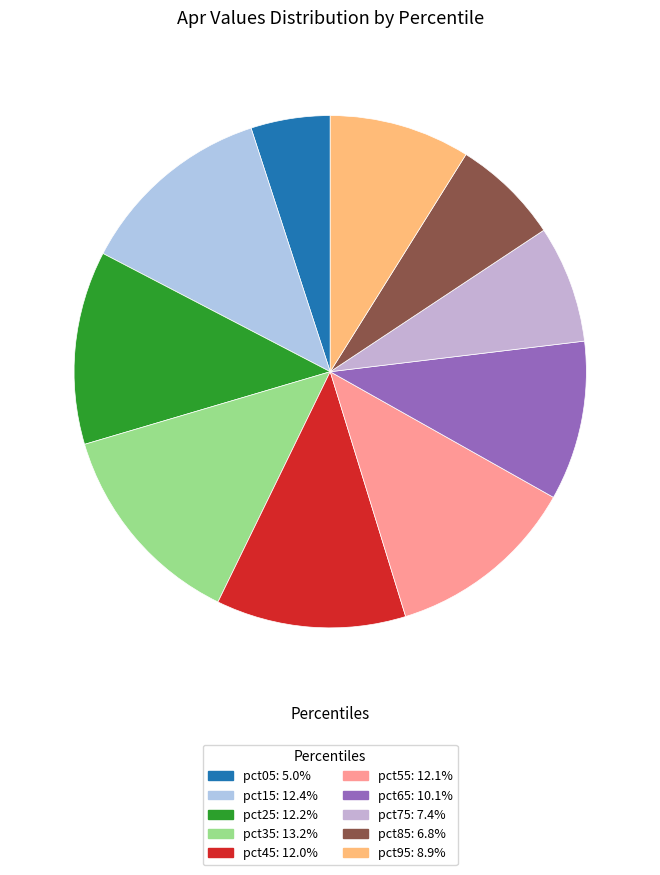

Count the number of slices in the pie.

10